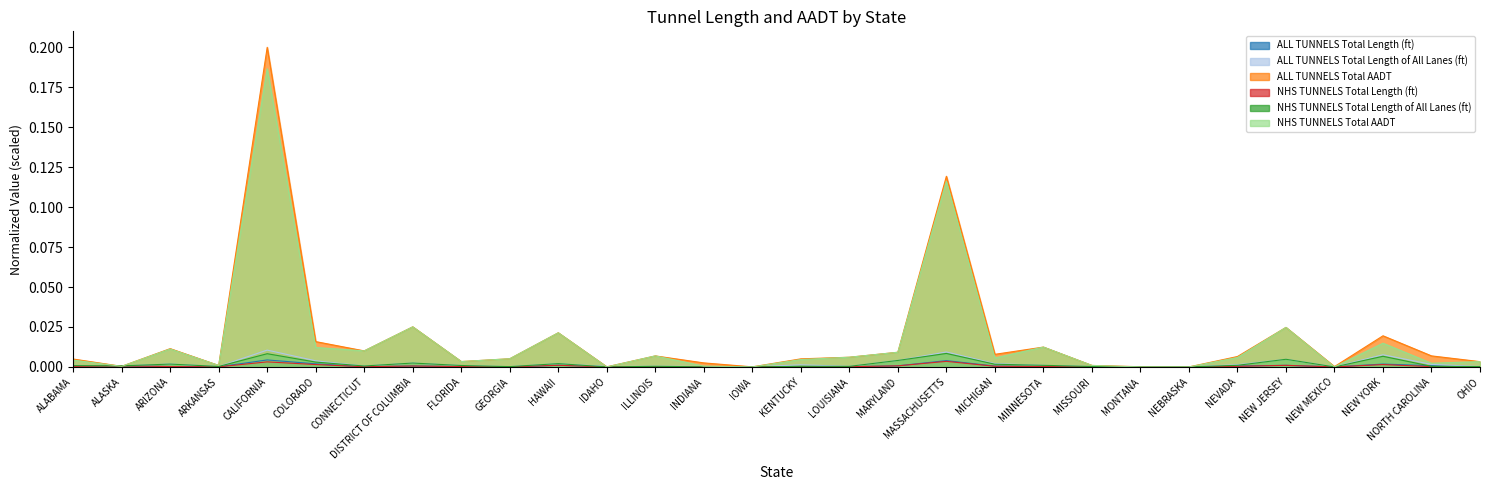

Is the value of ALL TUNNELS Total Length (ft) at INDIANA greater than the value of NHS TUNNELS Total AADT at MISSOURI?

No